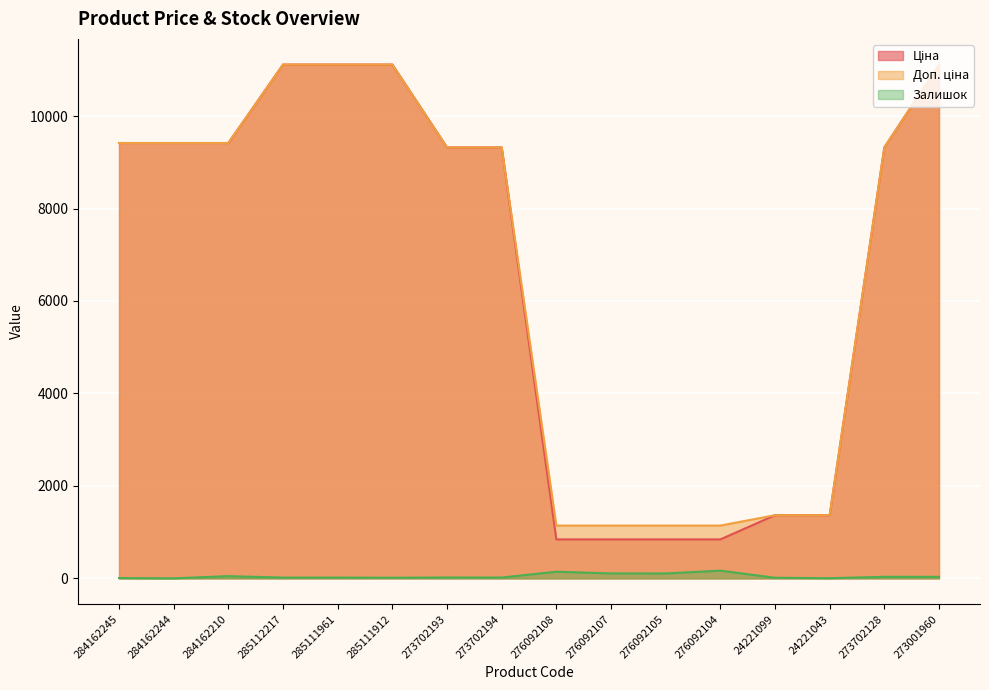

What is the total value across all series at 285111961?

22244.2